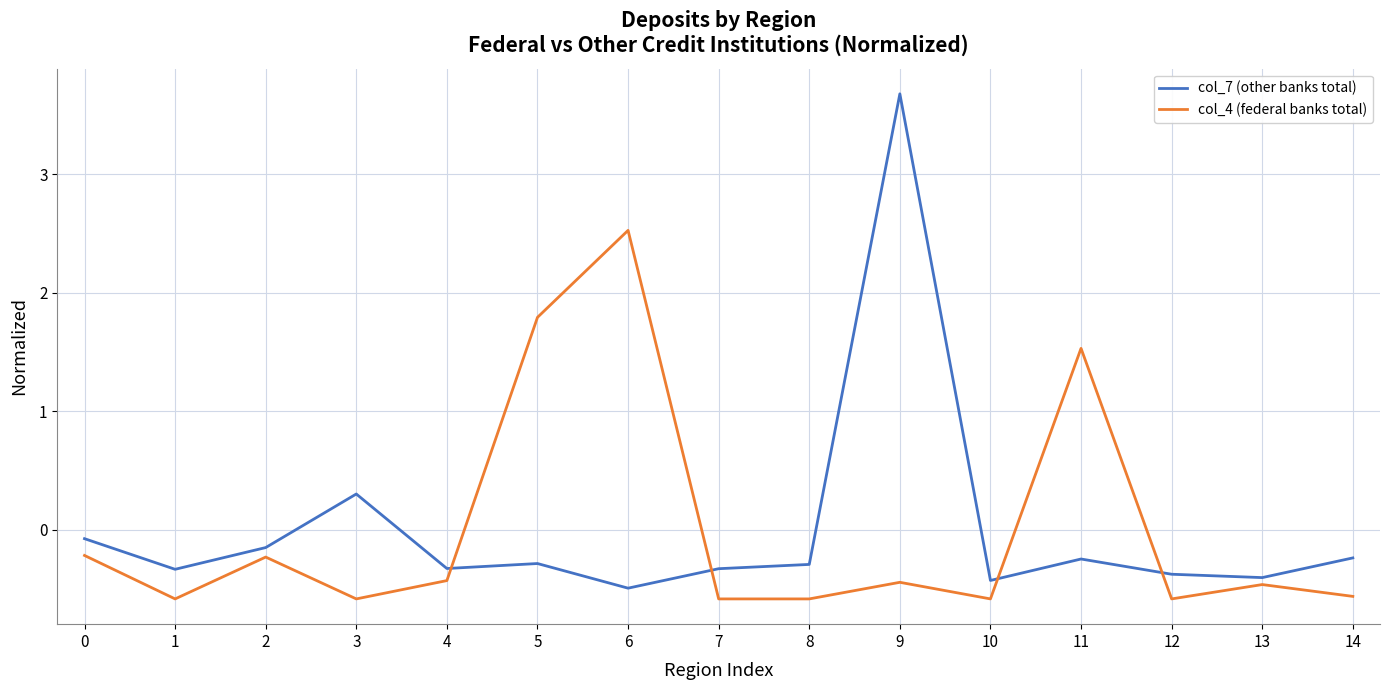

True or false: col_4 (federal banks total) has a value of -0.4 at 9.

True